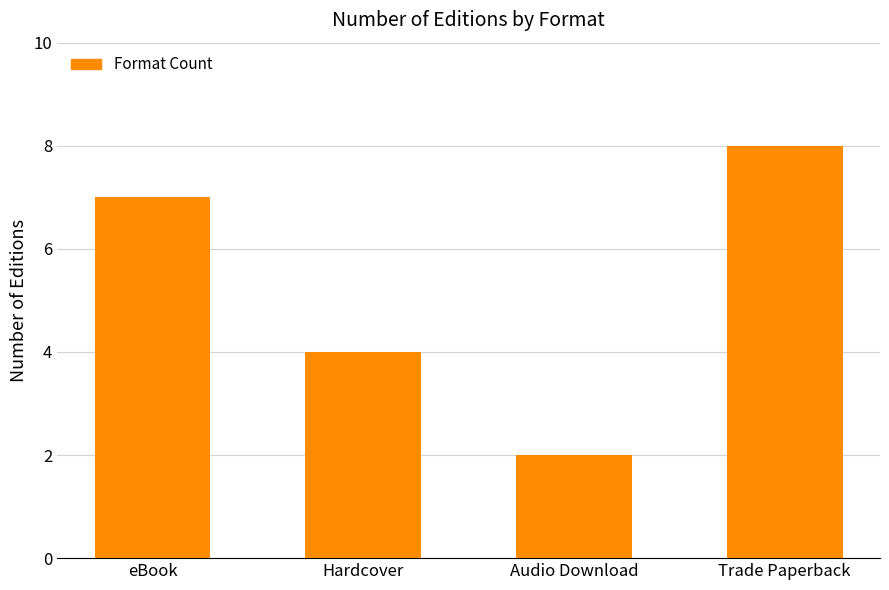

What is the difference between the maximum and second lowest values?

4